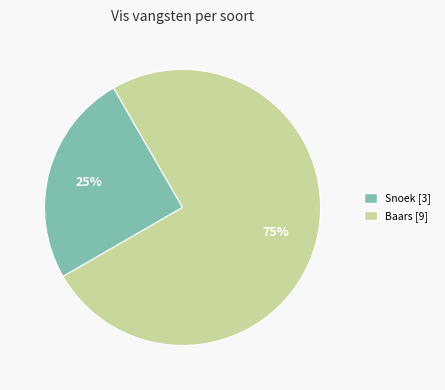

Is there a majority slice in this chart?

Yes